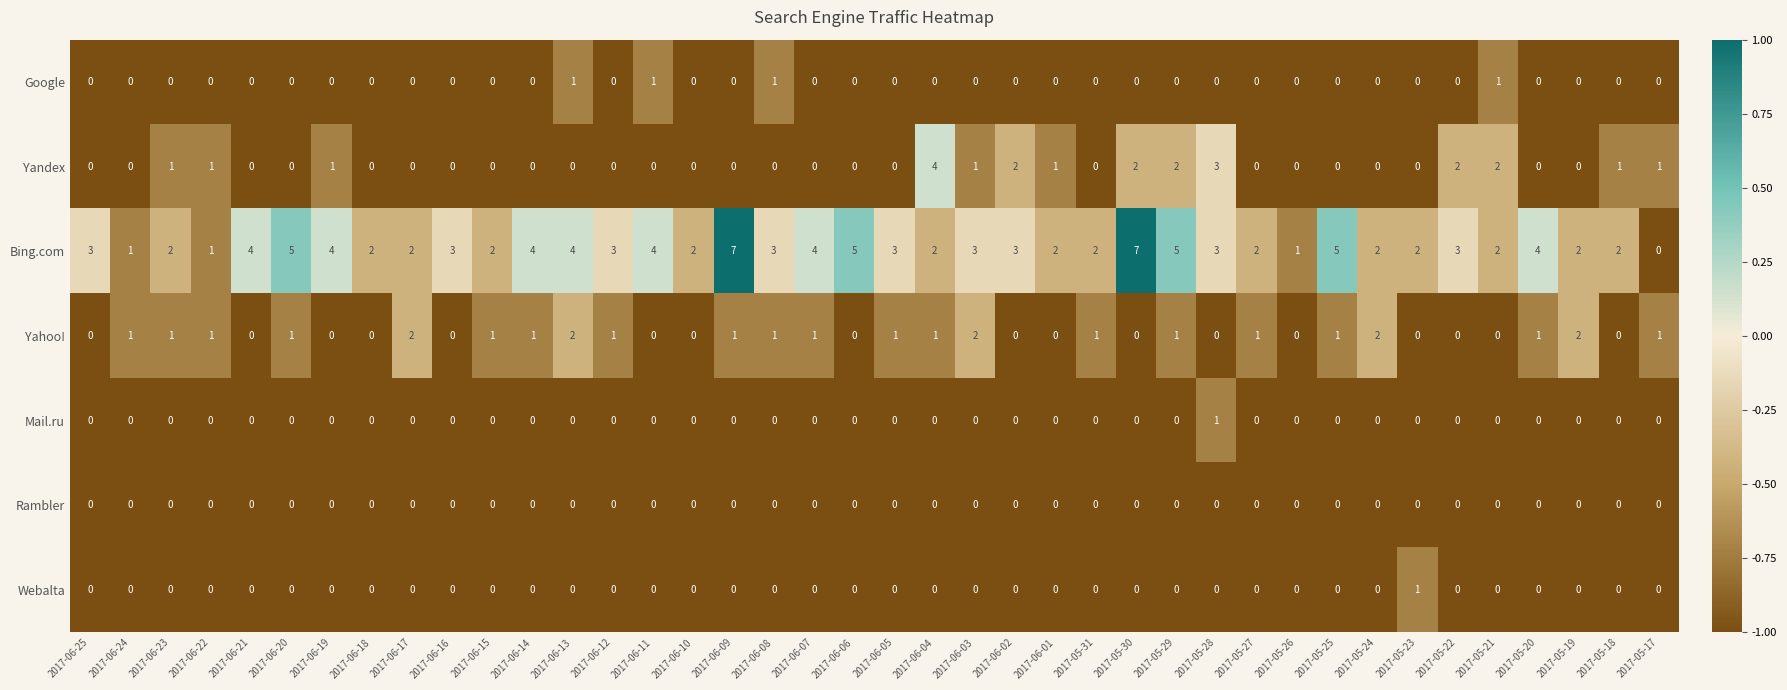

The Webalta series shows 0 at 2017-05-19. True or false?

True